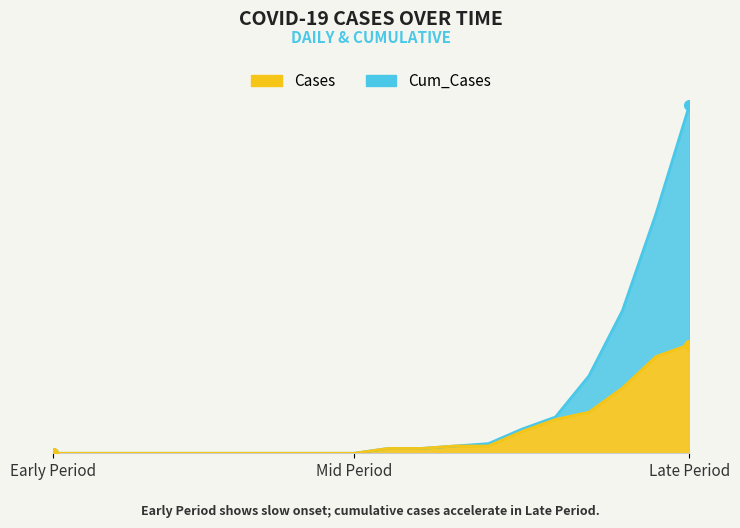

Reading left to right, list all the values displayed in this chart.

Cases: 0	0	0	0	0	0	0	0	0	0	2	2	3	3	9	14	17	27	40	45
Cum_Cases: 0	0	0	0	0	0	0	0	0	0	2	2	3	4	10	15	32	59	99	144